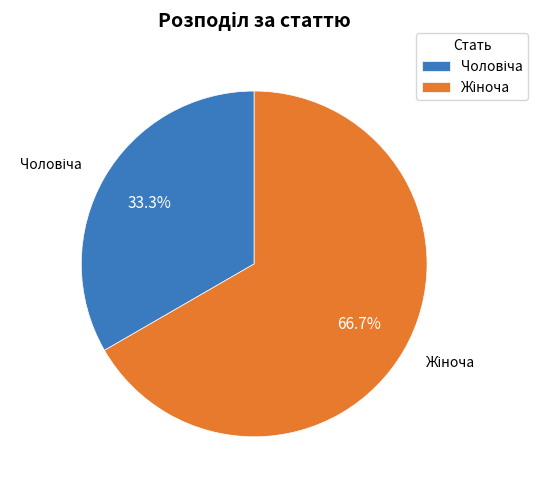

Is there a majority slice in this chart?

Yes